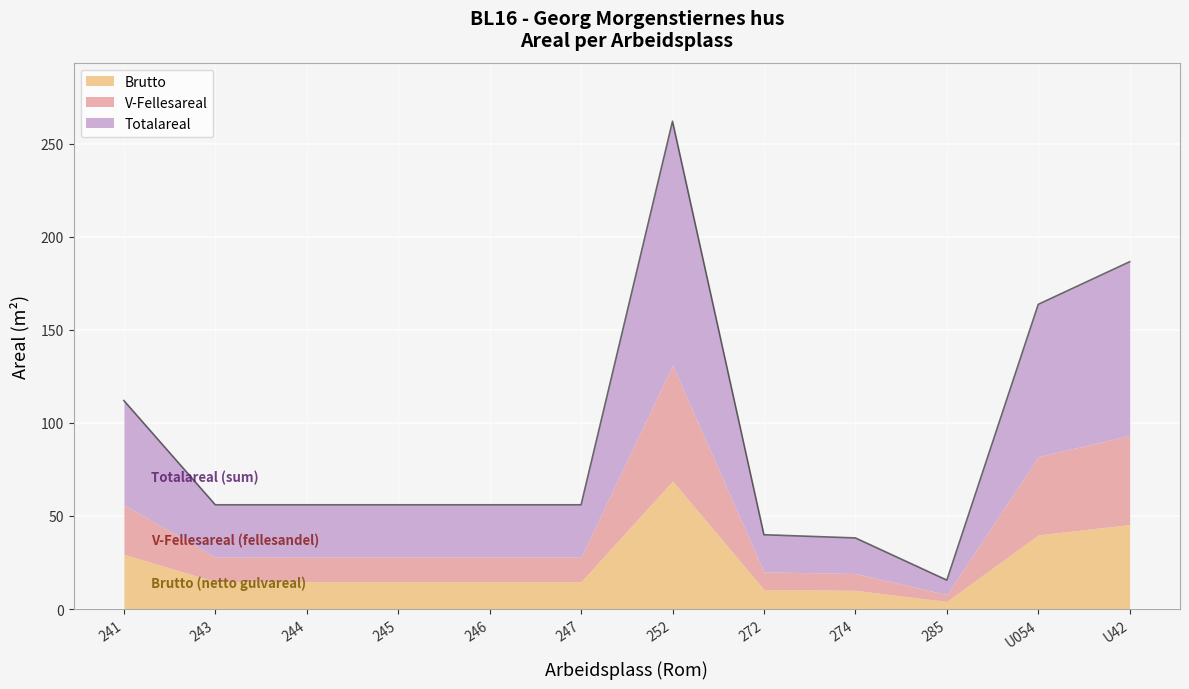

What is the spread (max minus min) of values at 244?

14.7